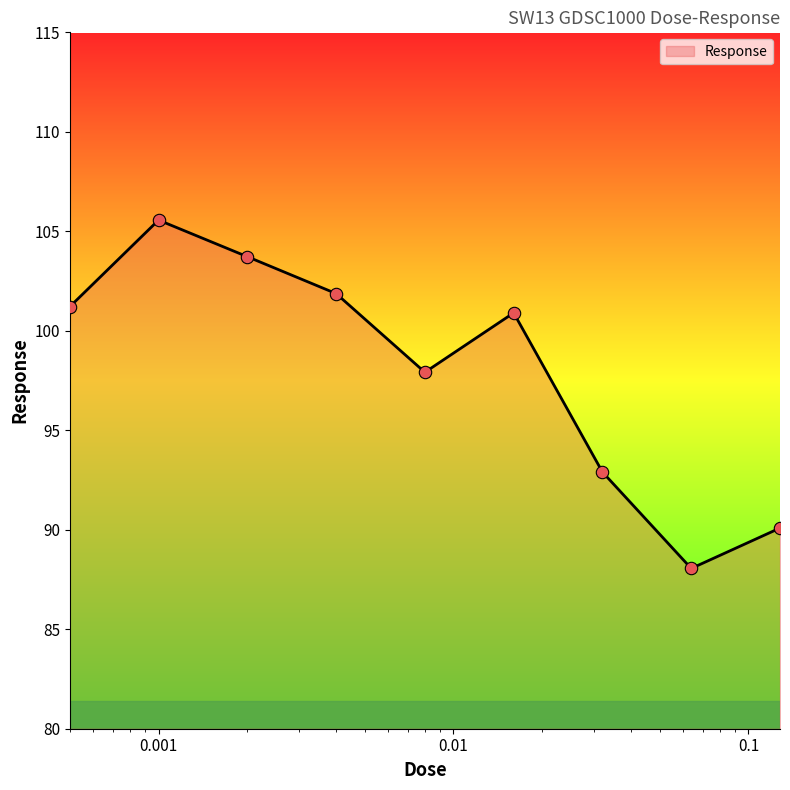

What is the maximum value shown in the chart?

105.6